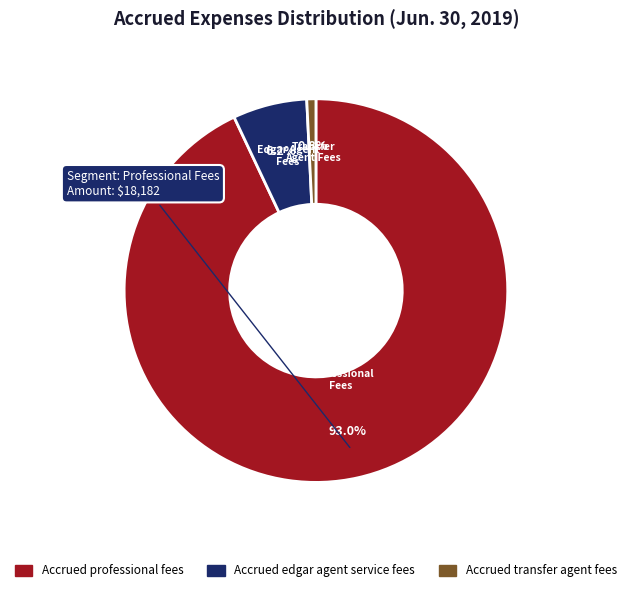

The Accrued transfer agent fees slice represents 11% of the pie. True or false?

False